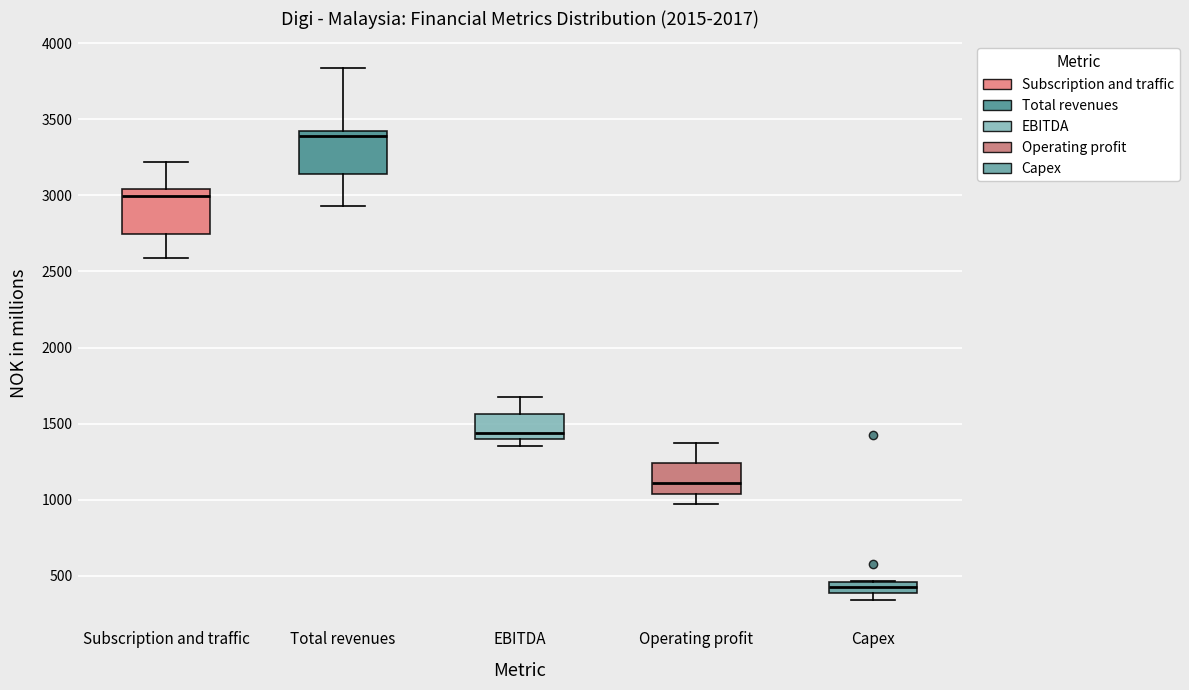

Which box's median line is the highest?

Total revenues